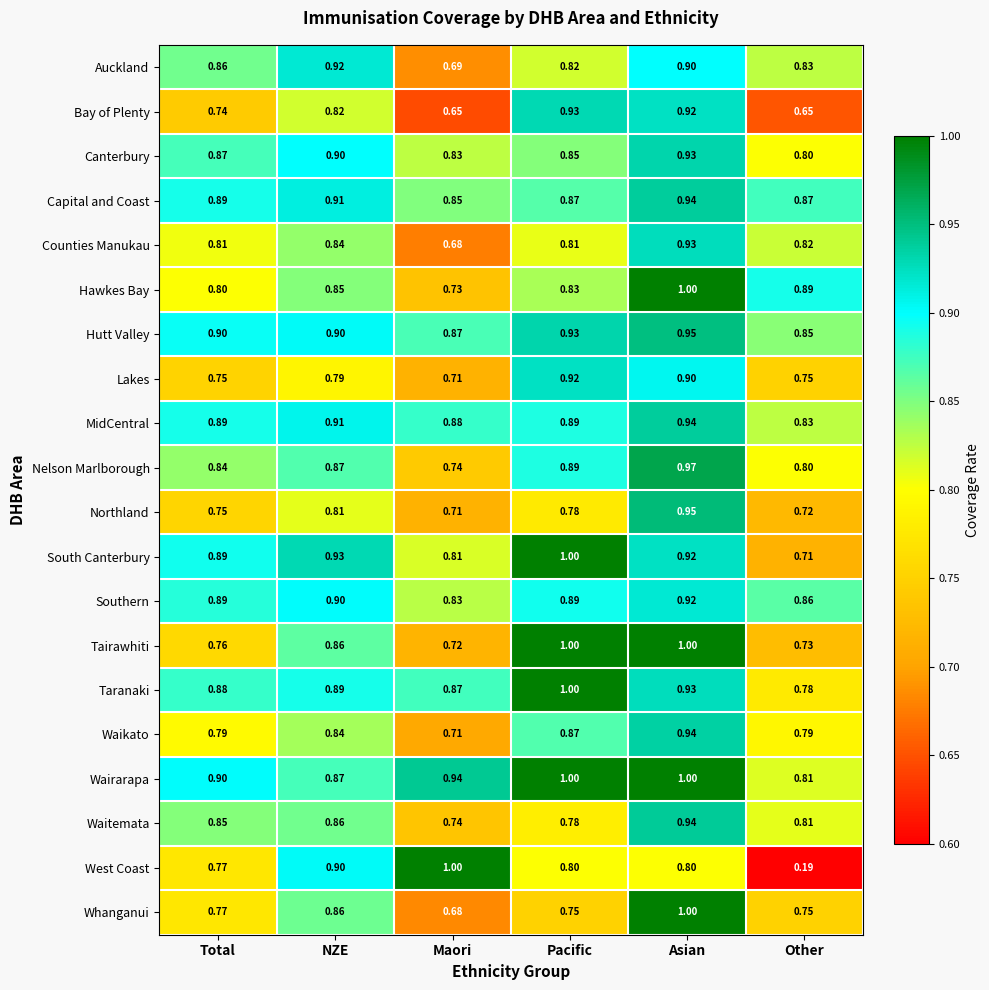

Which series has the largest total across all categories?

Wairarapa